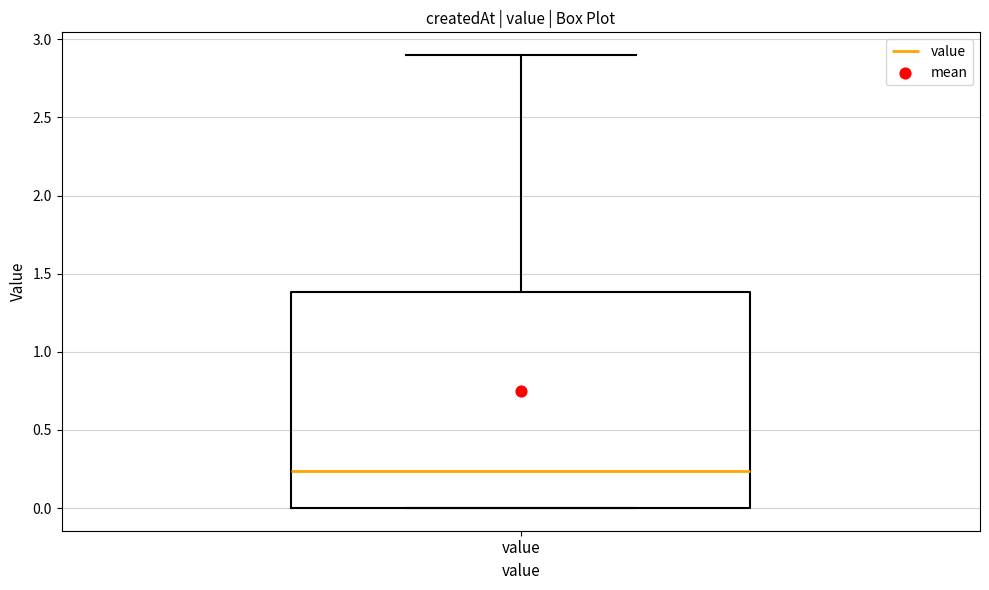

Read this box plot against the y-axis: the position of the median line, the range covered by the box, and the ends of both whiskers. The values are not printed on the chart, so give them approximately, as read against the axis.

median 0.25, box 0.00 to 1.40, whiskers 0.00 to 2.90